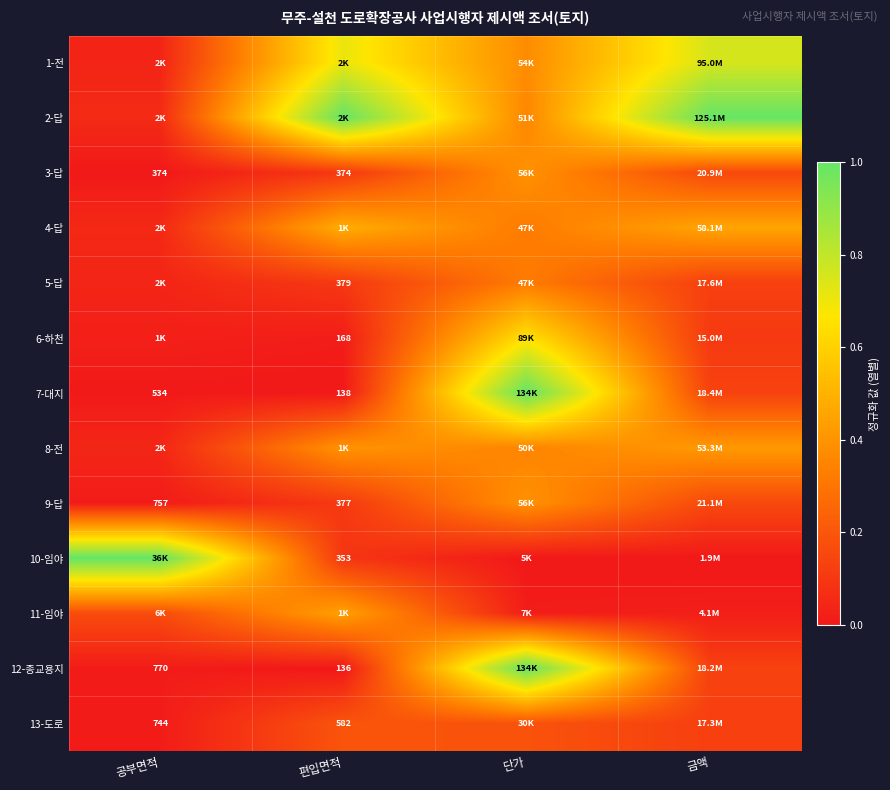

List the series in order of their peak value, highest first.

2-답, 7-대지, 10-임야, 12-종교용지, 1-전, 6-하천, 4-답, 11-임야, 8-전, 3-답, 9-답, 5-답, 13-도로